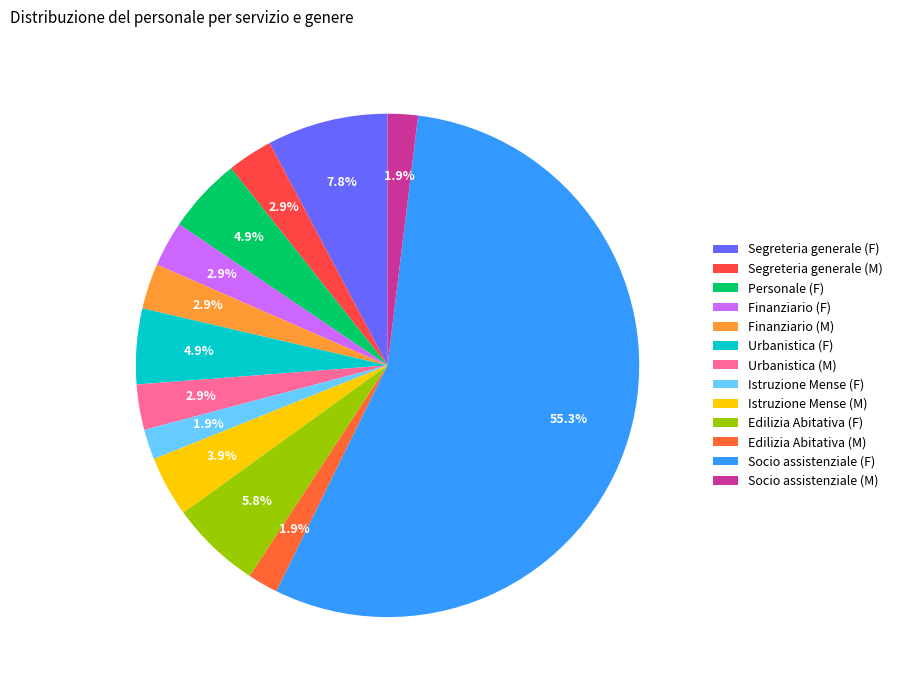

To the nearest percent, what is the difference between the Istruzione Mense (M) and Edilizia Abitativa (M) slice percentages?

2%